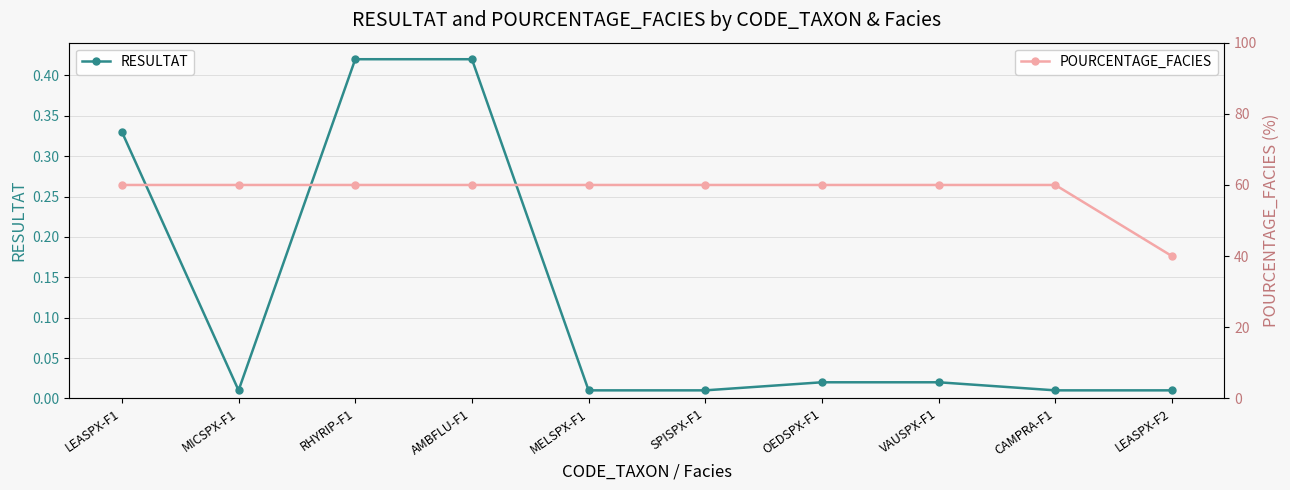

What value does the POURCENTAGE_FACIES series have at SPISPX-F1?

60.0